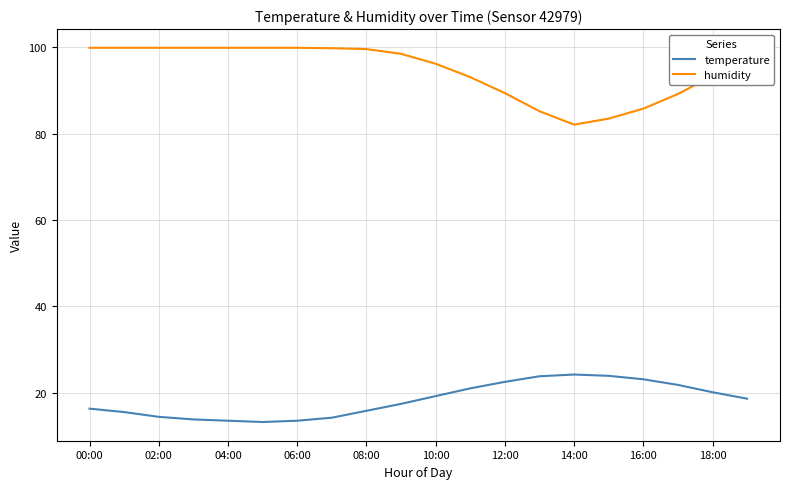

Rank the series by their maximum value, from highest to lowest.

humidity, temperature